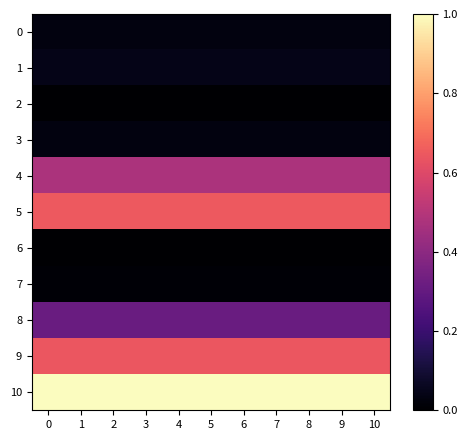

List the series in order of their peak value, highest first.

10, 5, 9, 4, 8, 1, 0, 3, 7, 2, 6